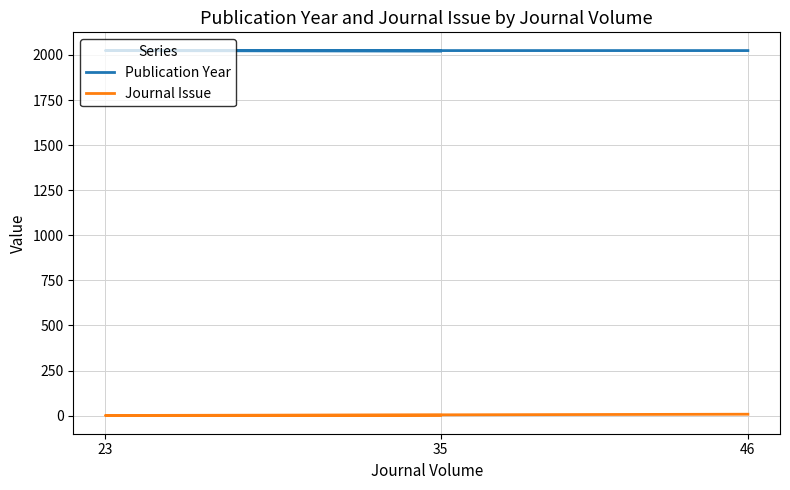

What is the total value across all series at 46?

2032